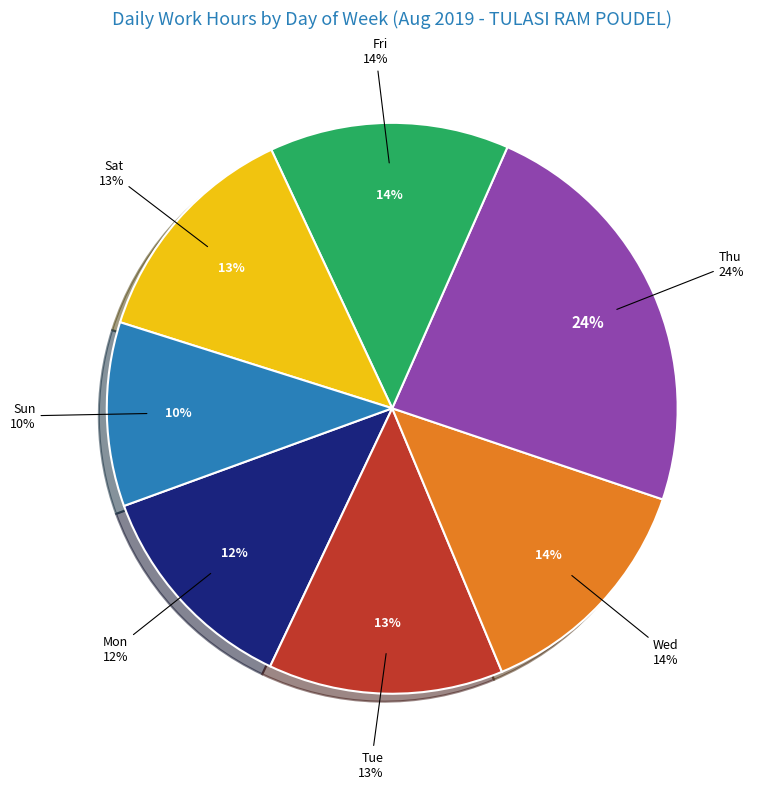

Which slice is the largest?

Thu